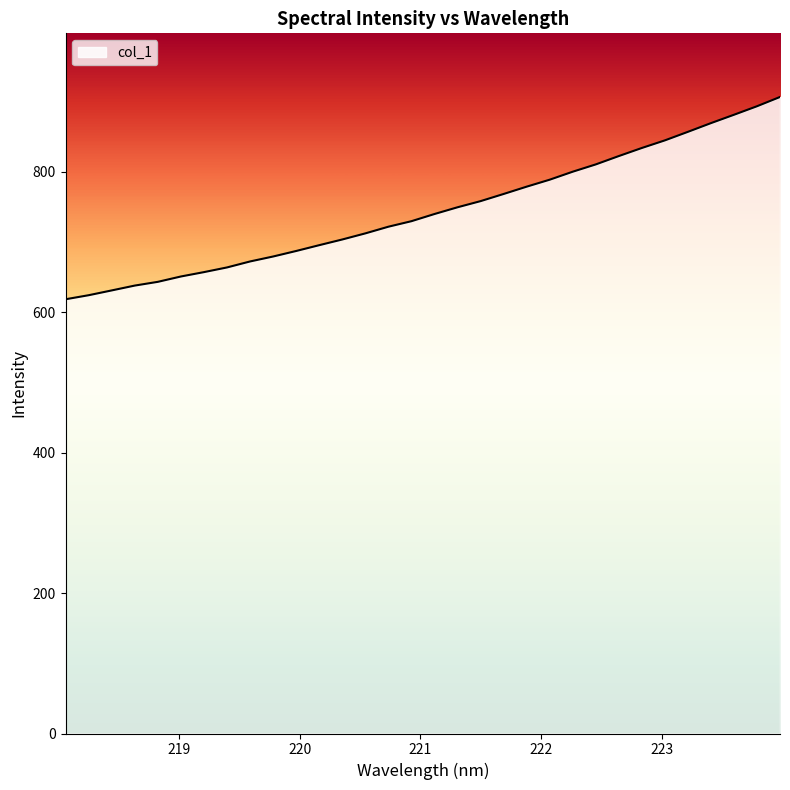

What is the difference between the maximum and minimum values?

288.1